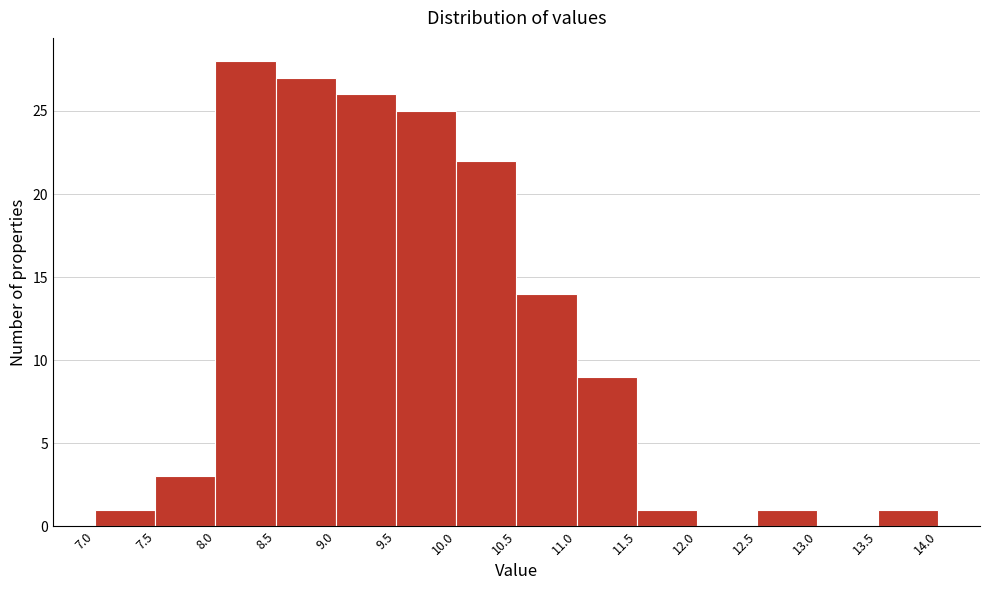

Reading left to right, list every bar in this chart as the range it spans on the x-axis followed by its height. The values are not printed on the chart, so give them approximately, as read against the axis.

7.0 to 7.5: 1
7.5 to 8.0: 3
8.0 to 8.5: 28
8.5 to 9.0: 27
9.0 to 9.5: 26
9.5 to 10.0: 25
10.0 to 10.5: 22
10.5 to 11.0: 14
11.0 to 11.5: 9
11.5 to 12.0: 1
12.0 to 12.5: 0
12.5 to 13.0: 1
13.0 to 13.5: 0
13.5 to 14.0: 1